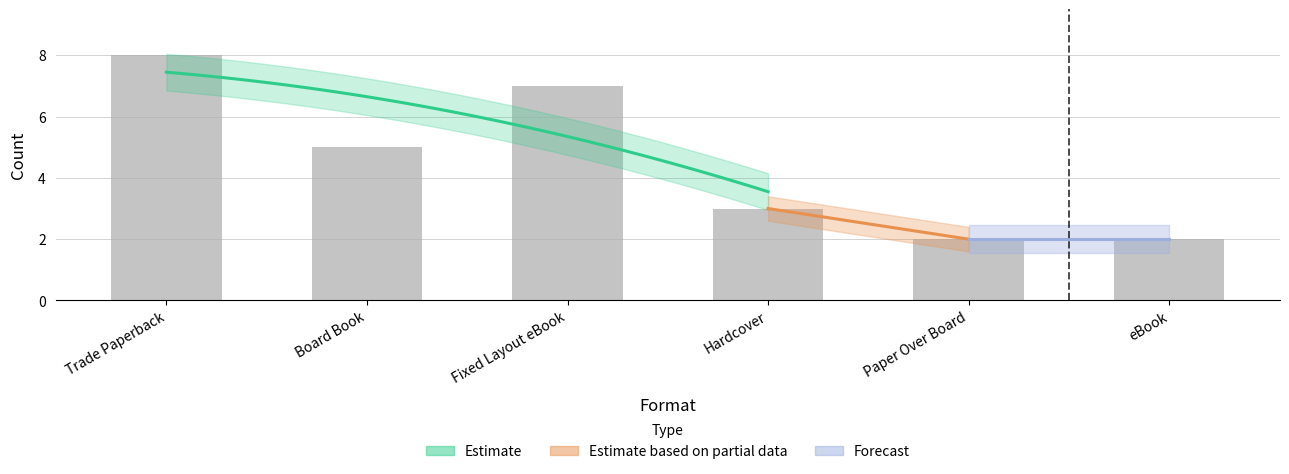

Count the number of categories in the chart.

6